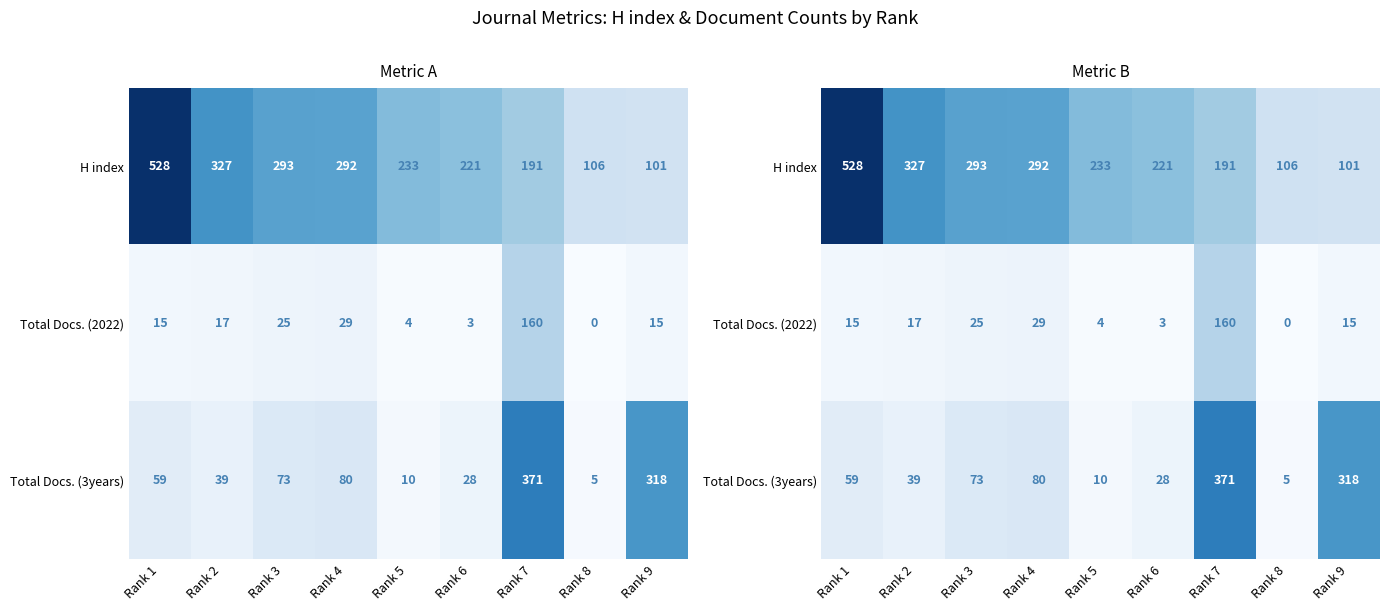

At which category is the sum across all series the highest?

Rank 7